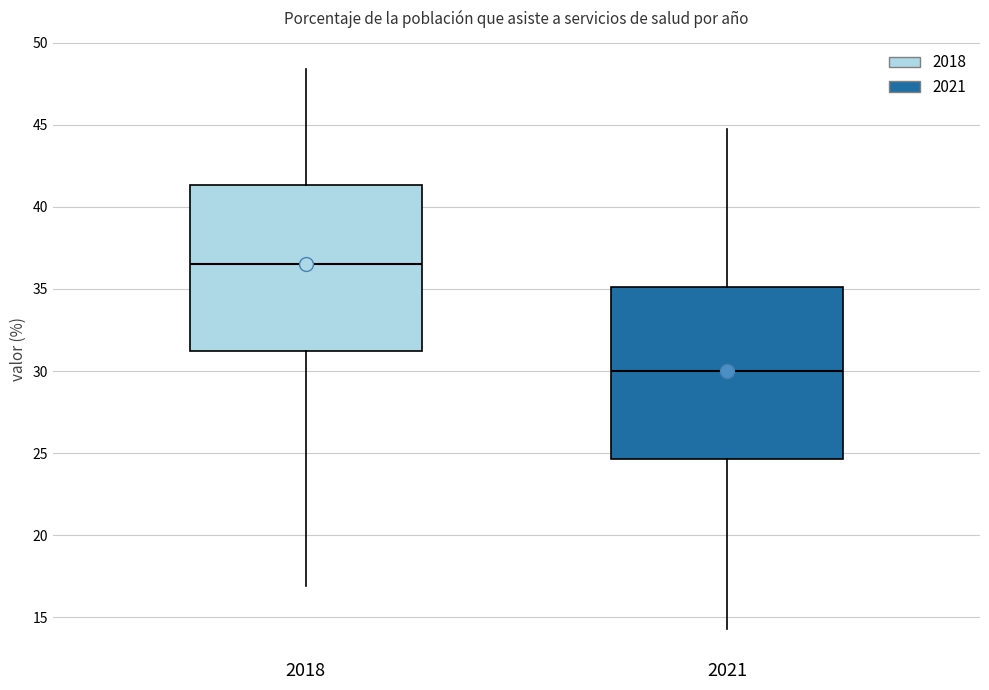

Reading left to right, read every box against the y-axis: the position of its median line, the range the box covers, and the ends of its whiskers. The values are not printed on the chart, so give them approximately, as read against the axis.

2018: median 36.5, box 31.0 to 41.5, whiskers 17.0 to 48.5
2021: median 30.0, box 24.5 to 35.0, whiskers 14.5 to 44.5